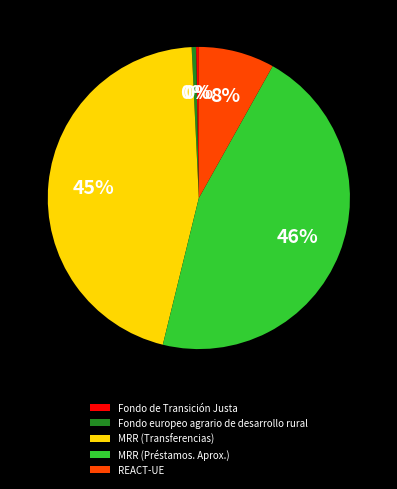

How many slices are in this pie chart?

5